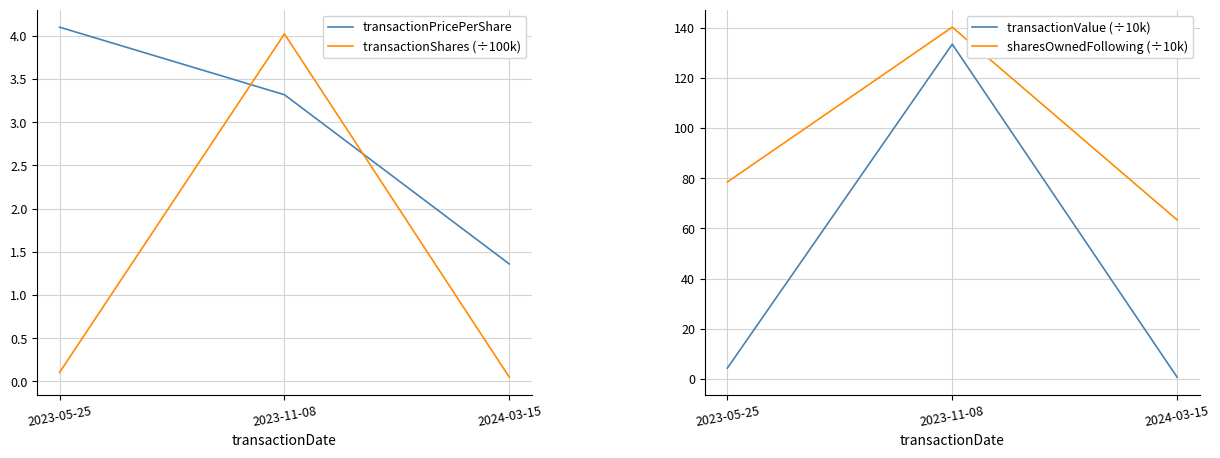

At which category does the chart reach its peak across all series?

2023-11-08